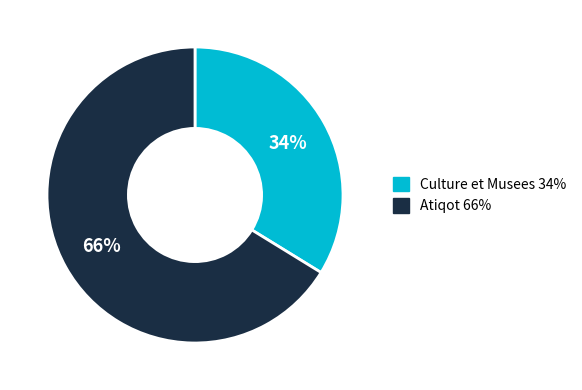

Rank the categories by value from lowest to highest.

Culture et Musees, Atiqot